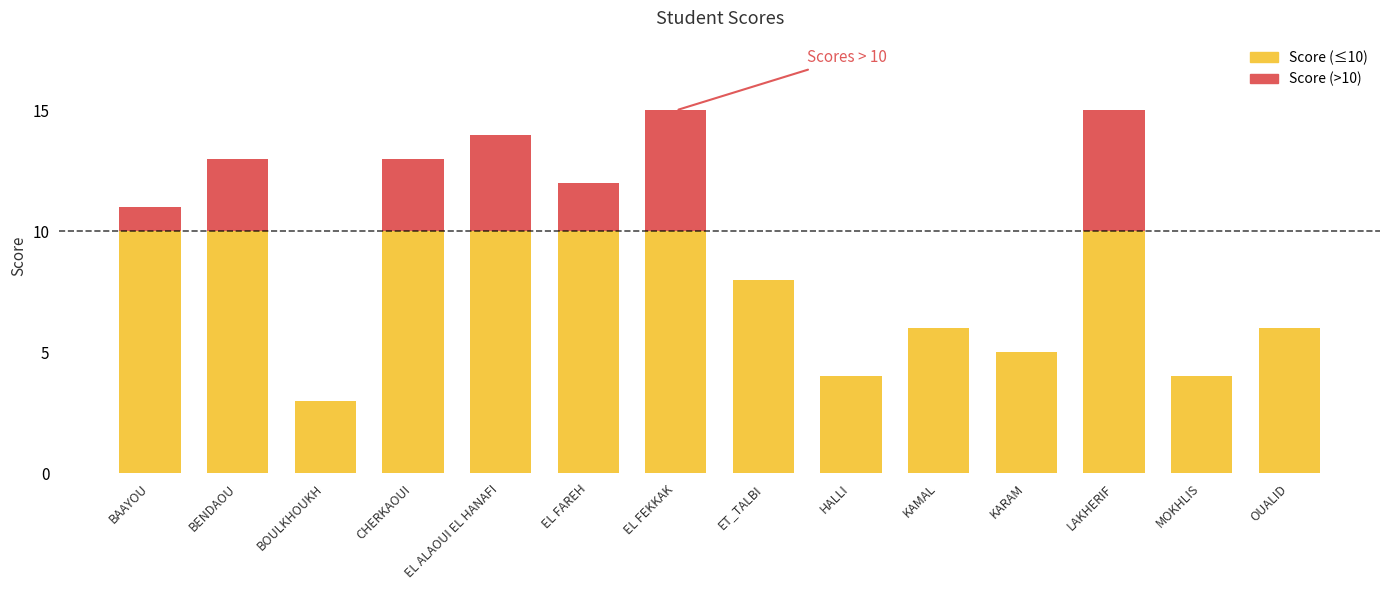

What is the change in value from EL ALAOUI EL HANAFI to EL FAREH?

-2